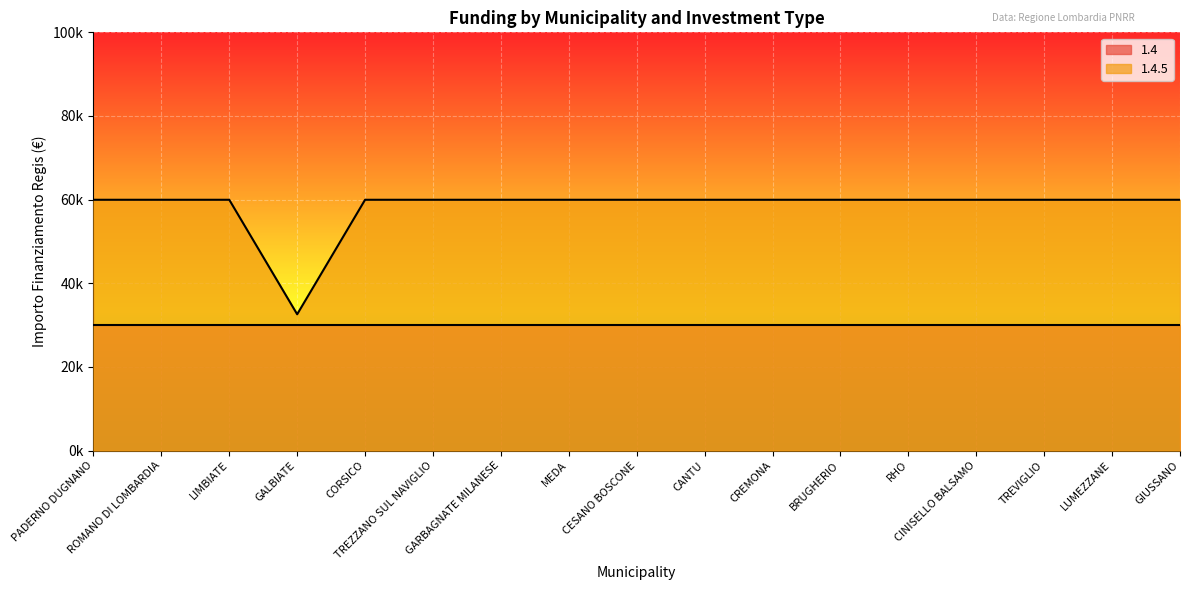

Reading left to right, list all the values displayed in this chart.

59966	59966	59966	32589	59966	59966	59966	59966	59966	59966	59966	59966	59966	59966	59966	59966	59966